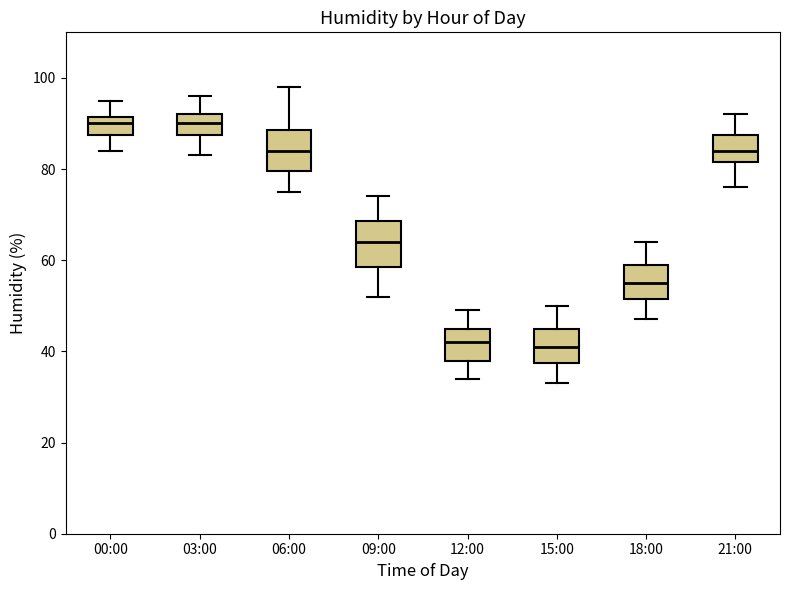

Where is the lower edge of the box for 21:00 on the y-axis? The values are not printed on the chart, so give them approximately, as read against the axis.

82